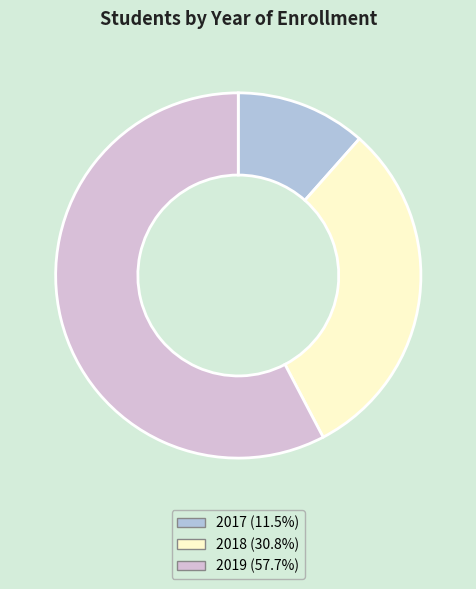

Do 2017 and 2018 together represent more than half of the pie?

No